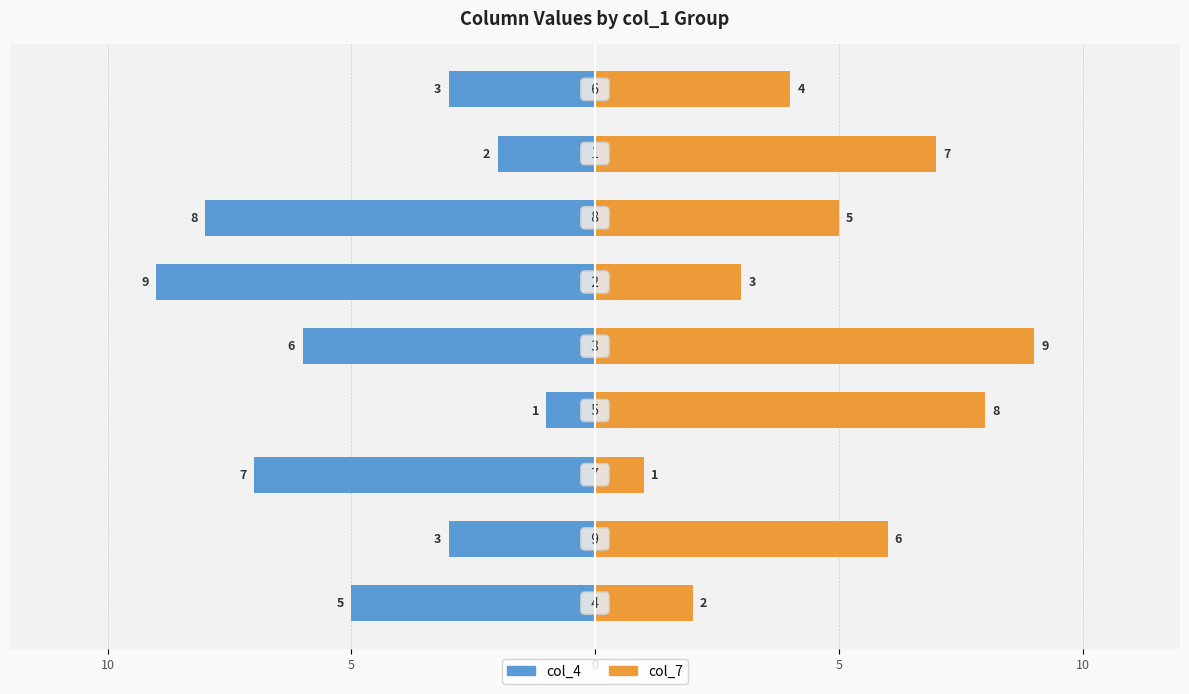

How many categories are shown in the chart?

9